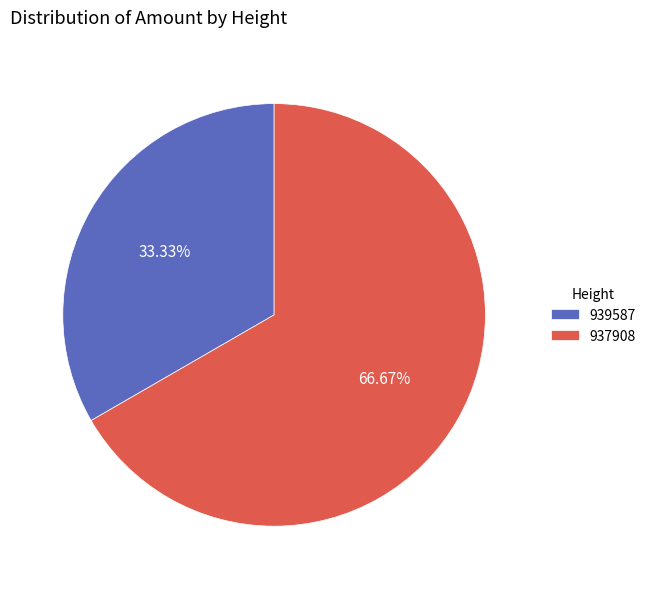

Which category has the biggest portion of the pie?

937908